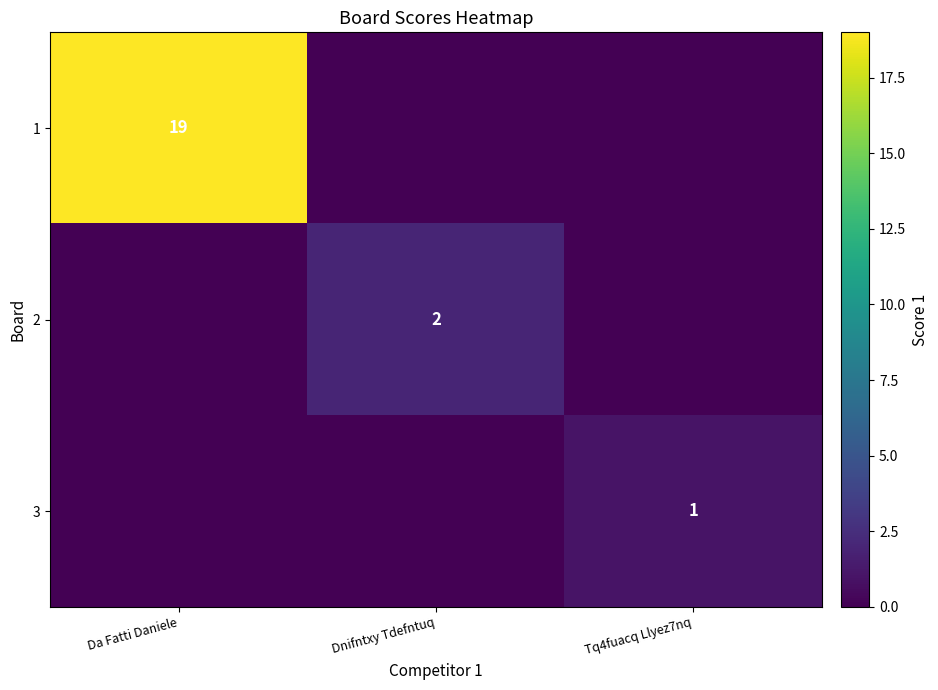

The 1 series shows 26 at Da Fatti Daniele. True or false?

False